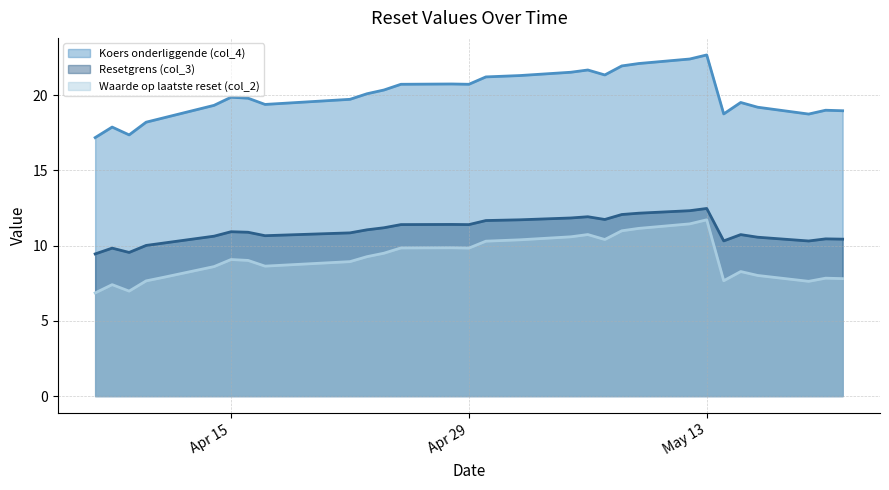

What is the value of the Resetgrens (col_3) point at the 29th from the left?

10.5